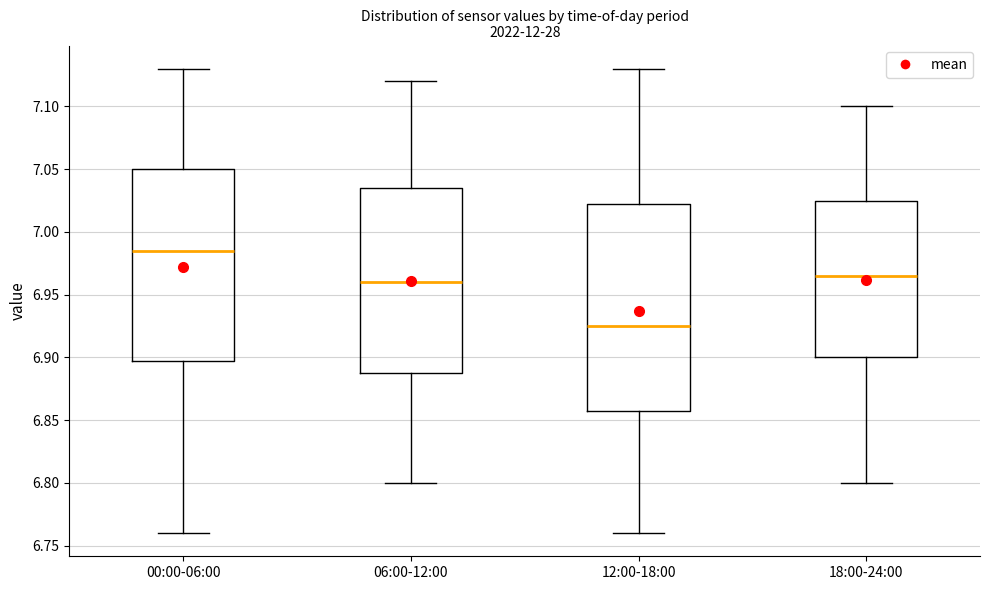

Where is the upper edge of the box for 18:00-24:00 on the y-axis? The values are not printed on the chart, so give them approximately, as read against the axis.

7.025